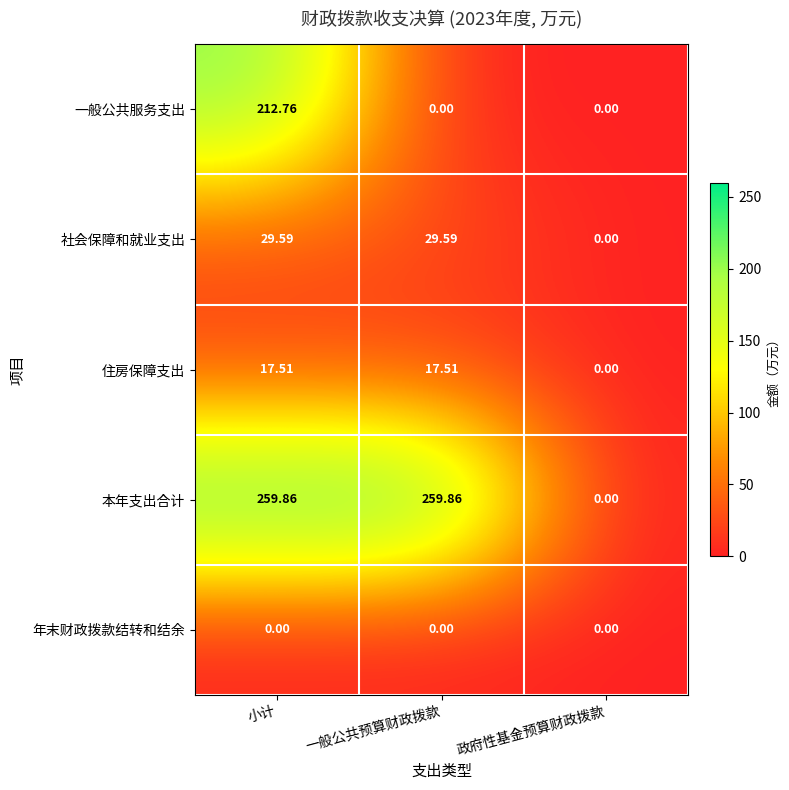

Between 小计 and 一般公共预算财政拨款, which series saw the biggest shift?

一般公共服务支出